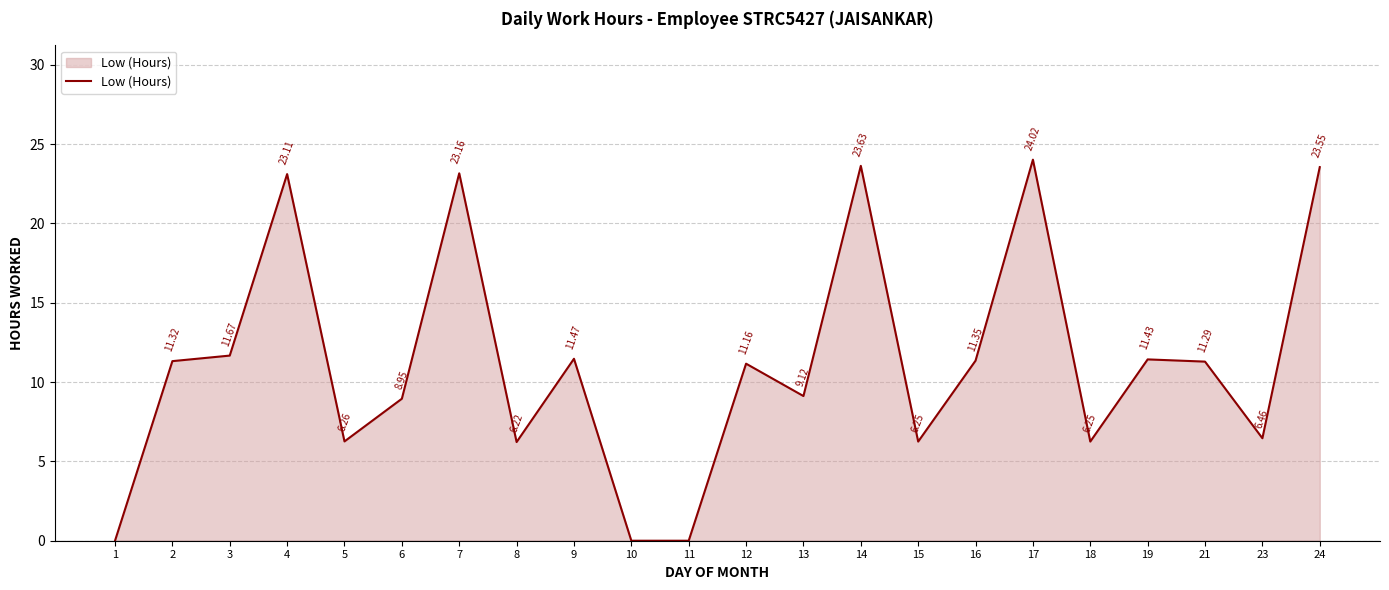

What is the difference between the maximum and minimum values?

24.0